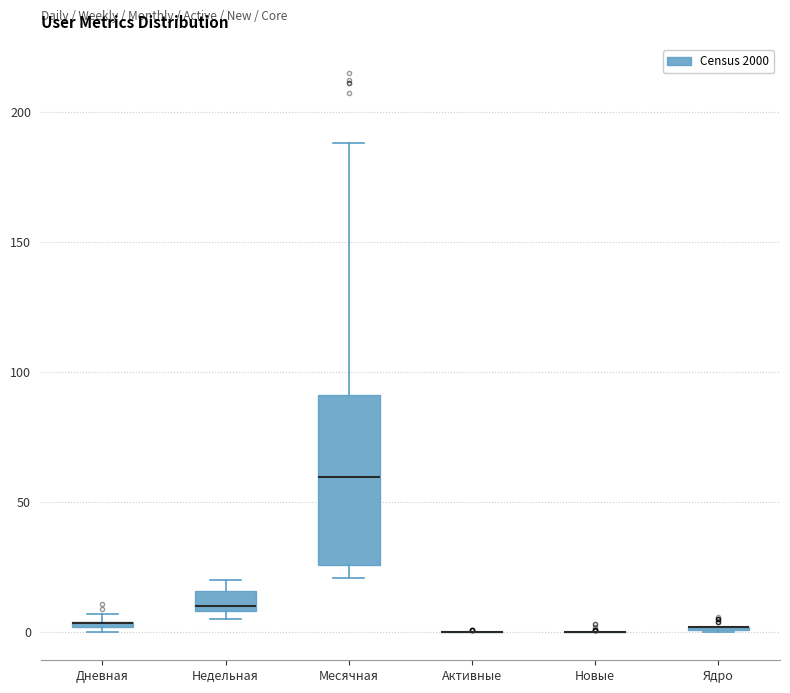

Where is the upper edge of the box for Дневная on the y-axis? The values are not printed on the chart, so give them approximately, as read against the axis.

5